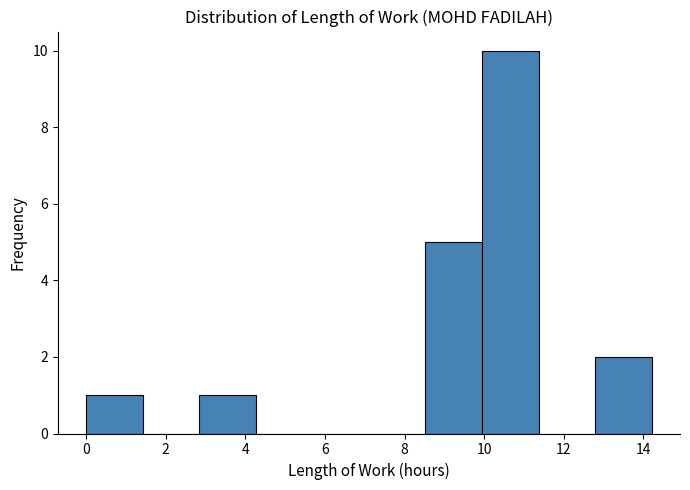

Over which range of the x-axis is the bar tallest?

10.0 to 11.4